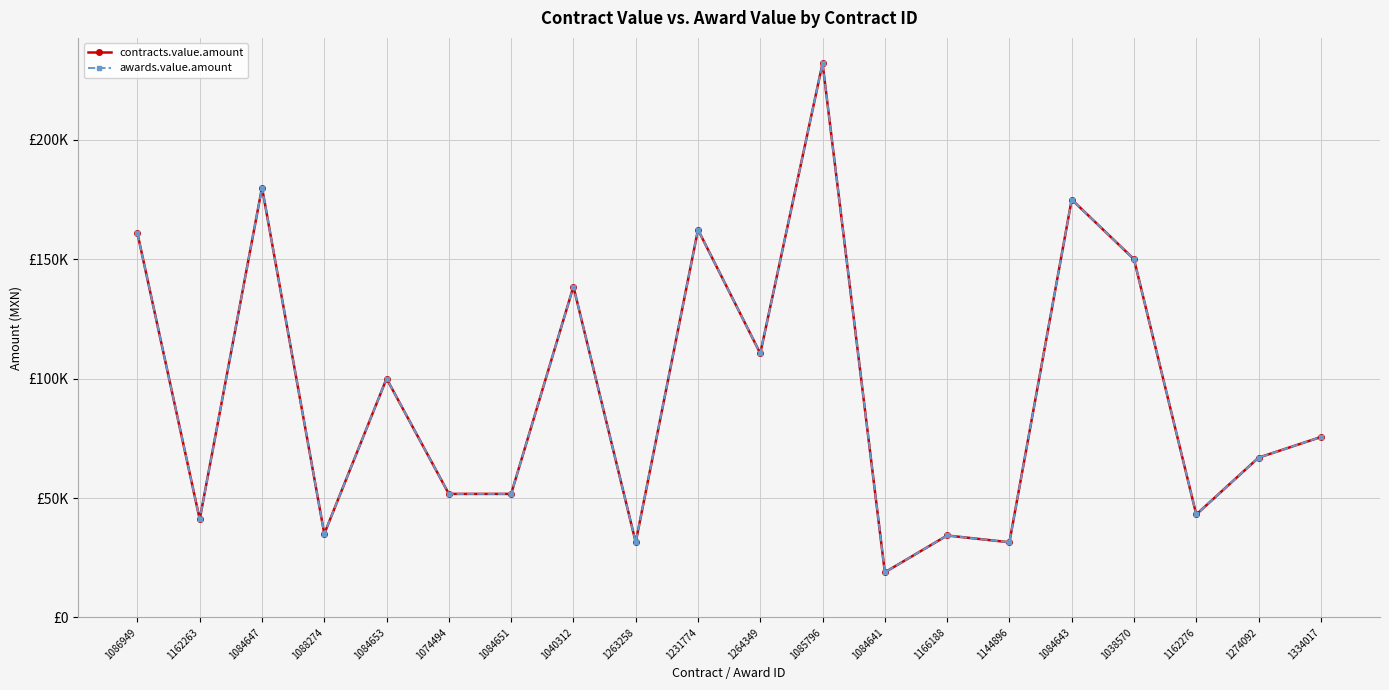

In contracts.value.amount, how many points are lower than both neighbors (excluding endpoints)?

7